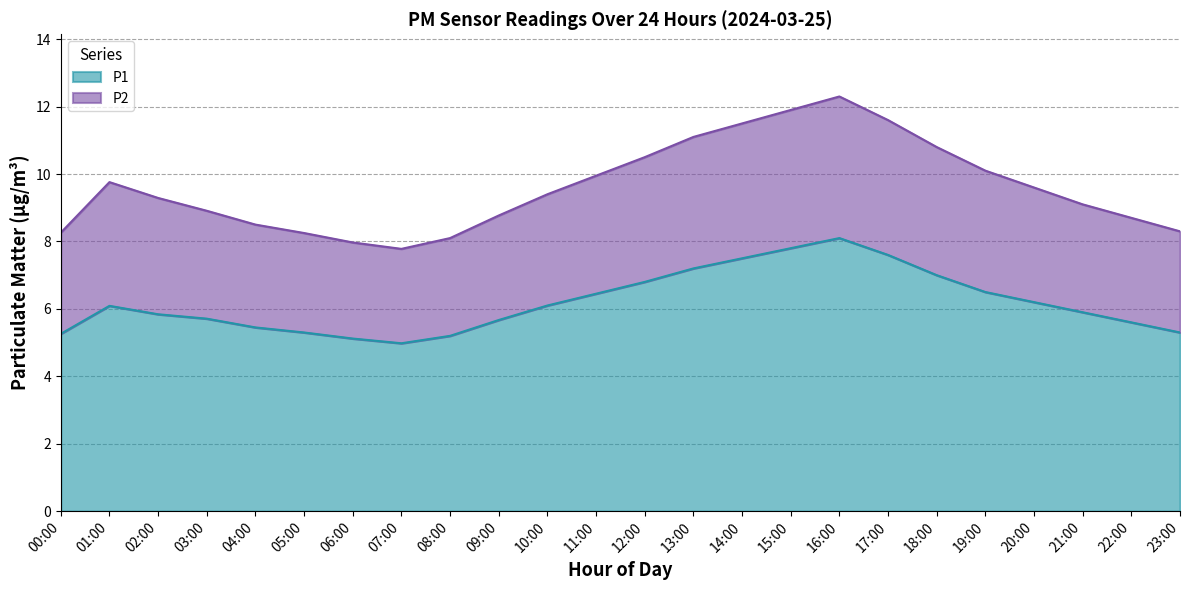

What is the difference between the P1 values at 01:00 and 16:00?

2.0